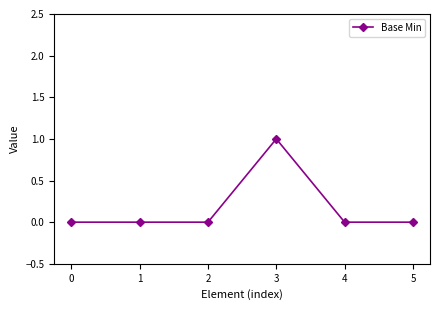

What is the sum of all values?

1